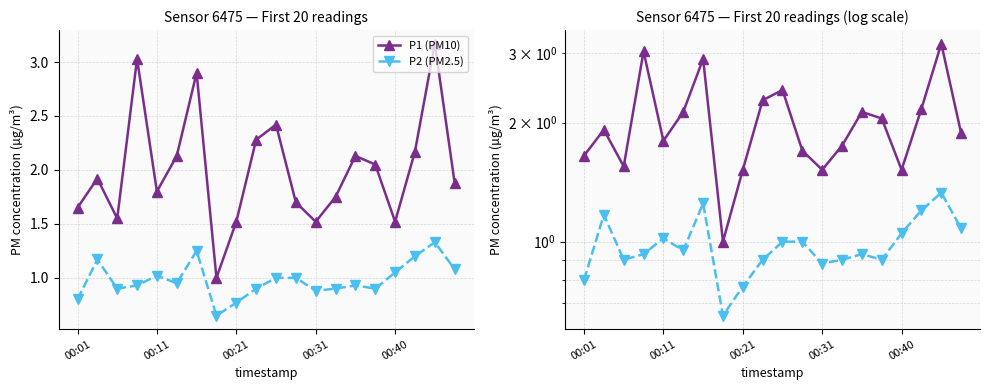

What is the sum of all P1 (PM10) values?

40.1